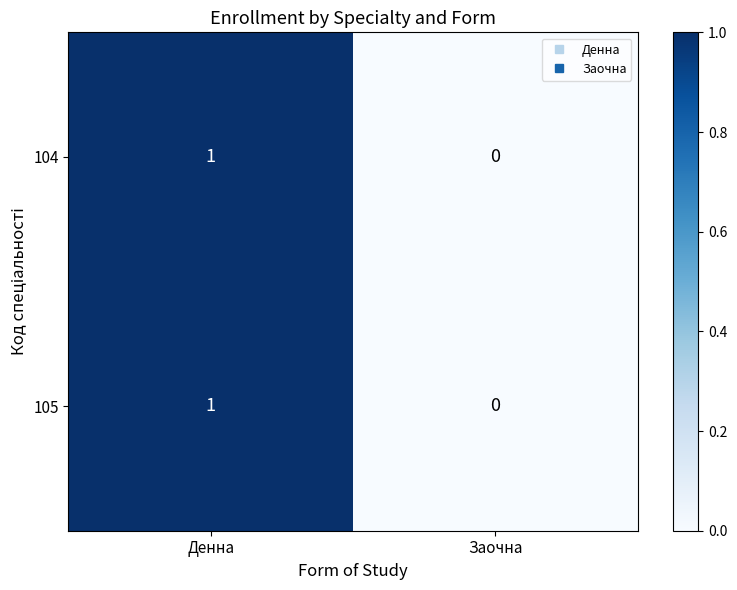

The value of 105 at Денна is 1. True or false?

True